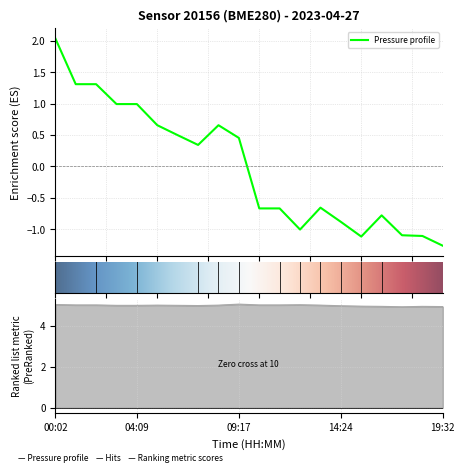

How many lines are shown in the chart?

2